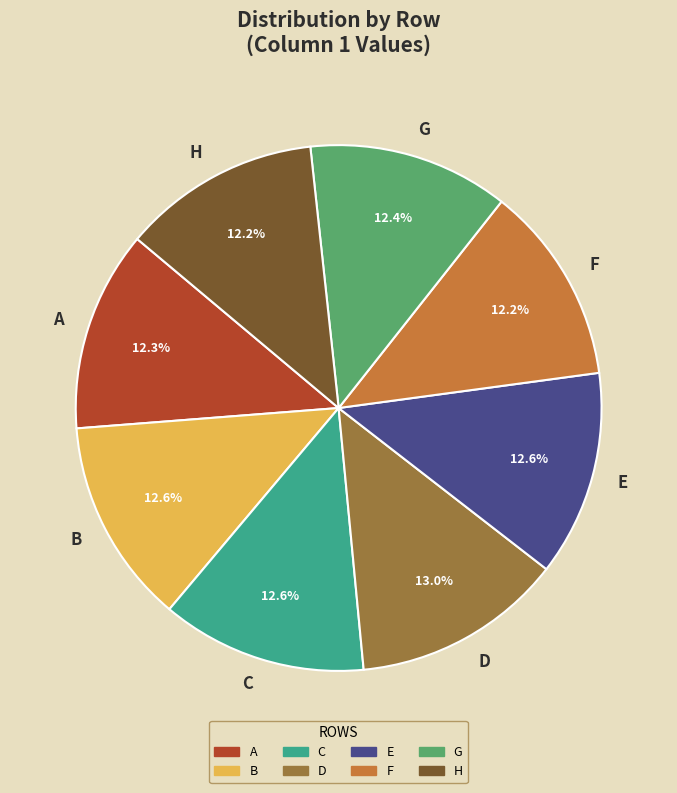

Is there any slice that represents more than half of the pie?

No